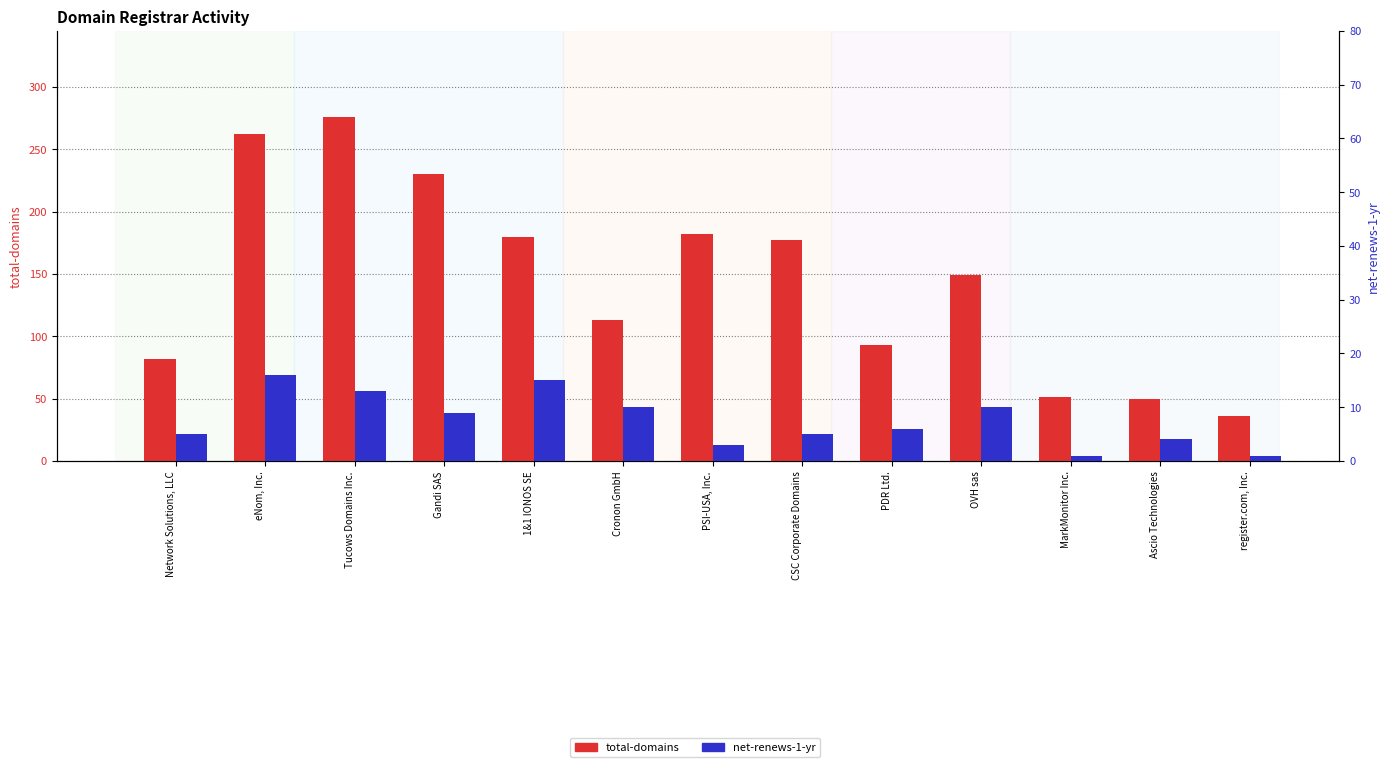

How many bars are there in total?

26